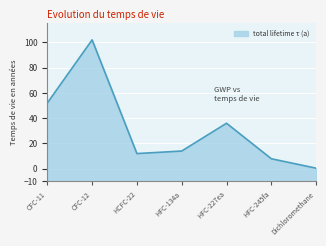

What is the label of the 4th point from the left?

HFC-134a